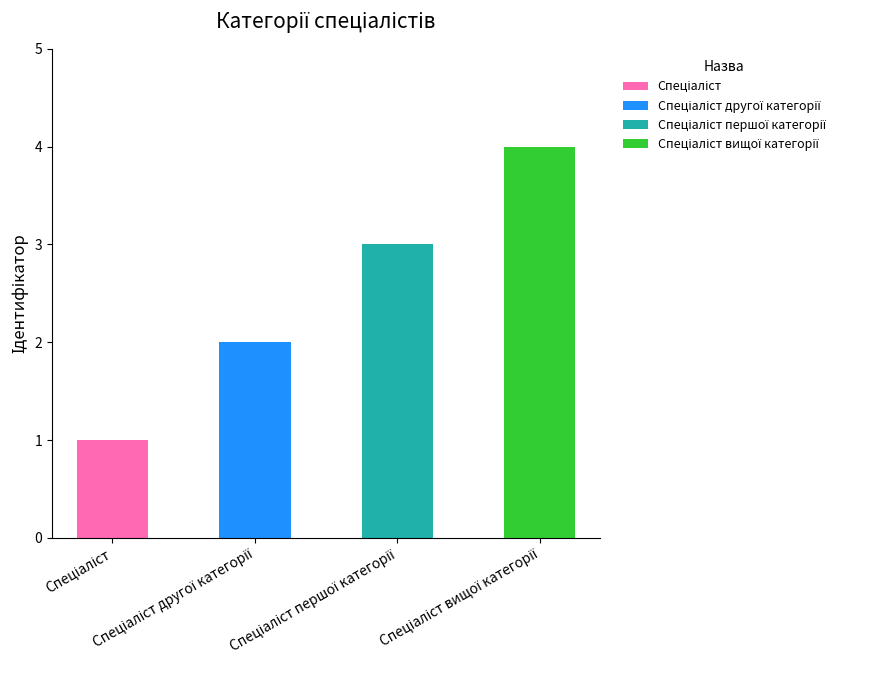

What is the maximum value shown in the chart?

4